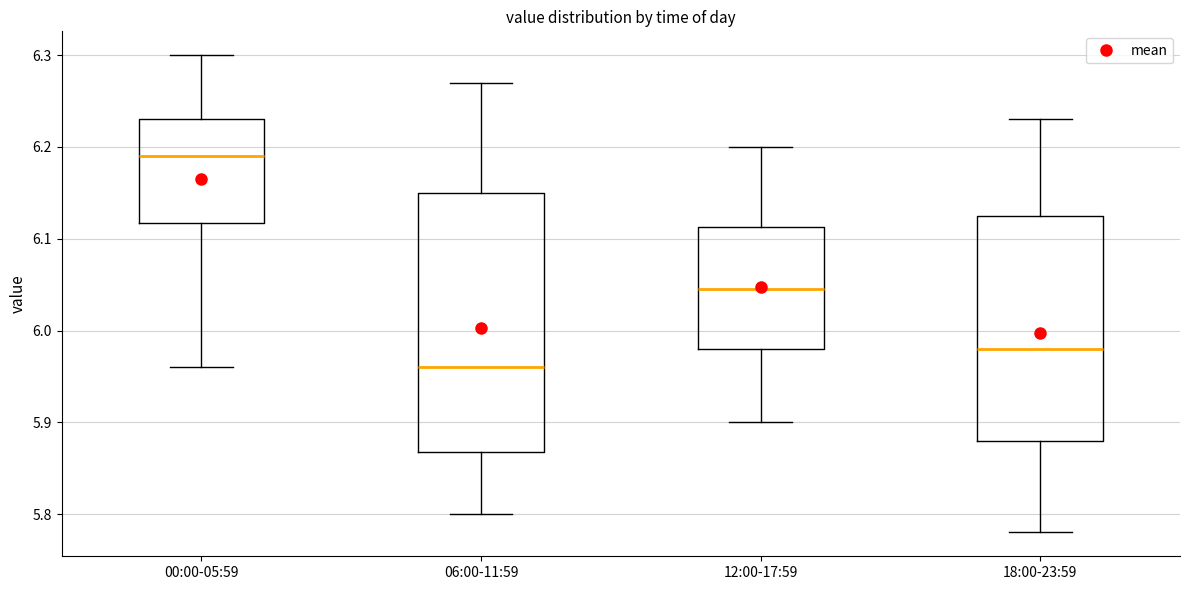

Which box's median line is the highest?

00:00-05:59